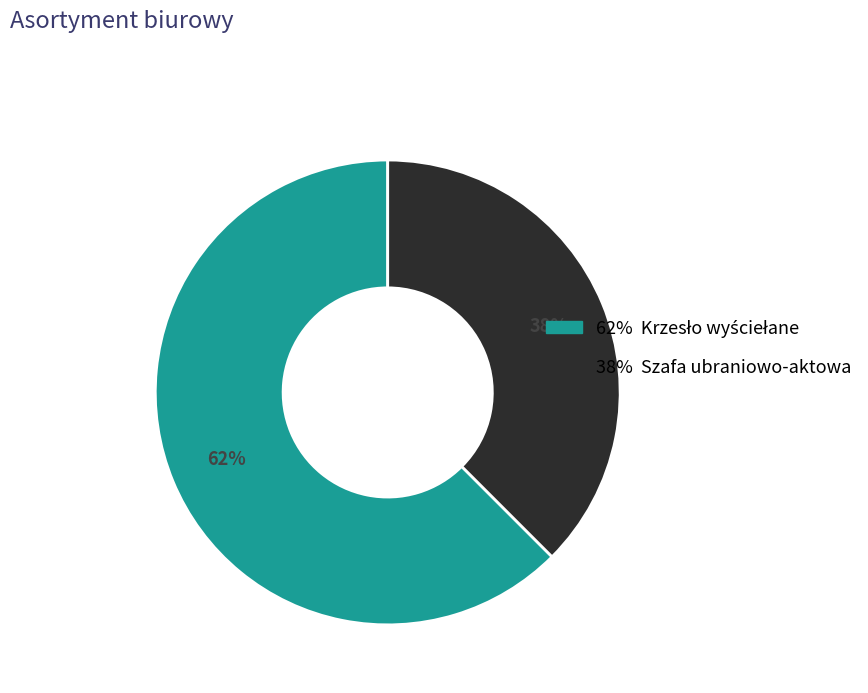

To the nearest percent, what percentage of the pie is 38% Szafa ubraniowo-aktowa?

38%